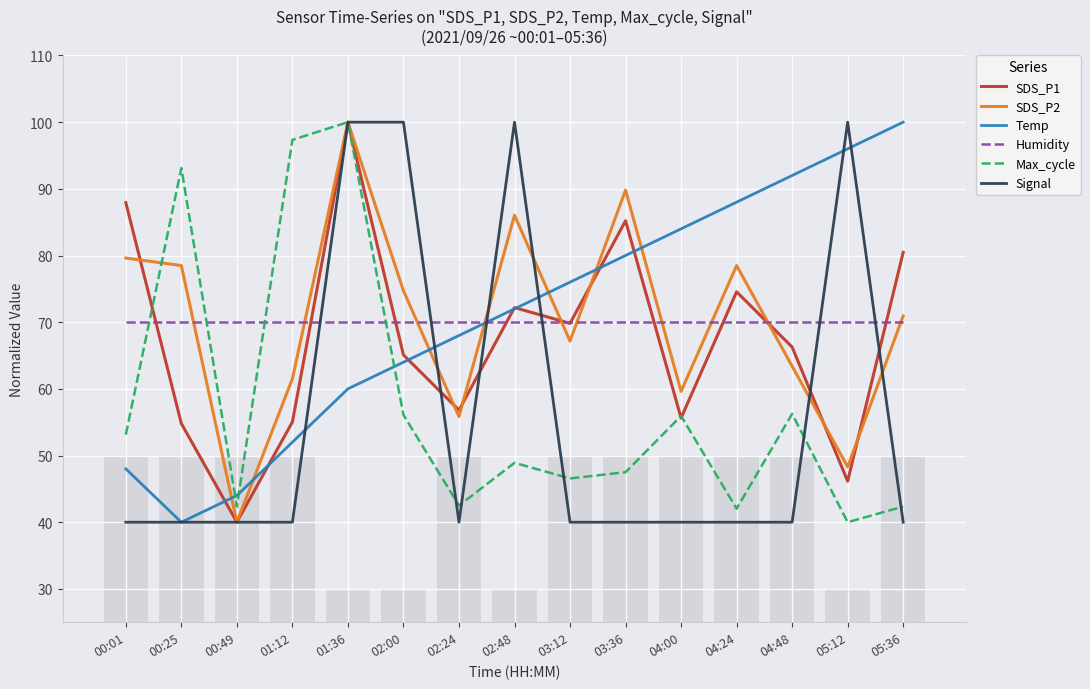

List the series in order of their peak value, highest first.

SDS_P1, SDS_P2, Temp, Max_cycle, Signal, Humidity